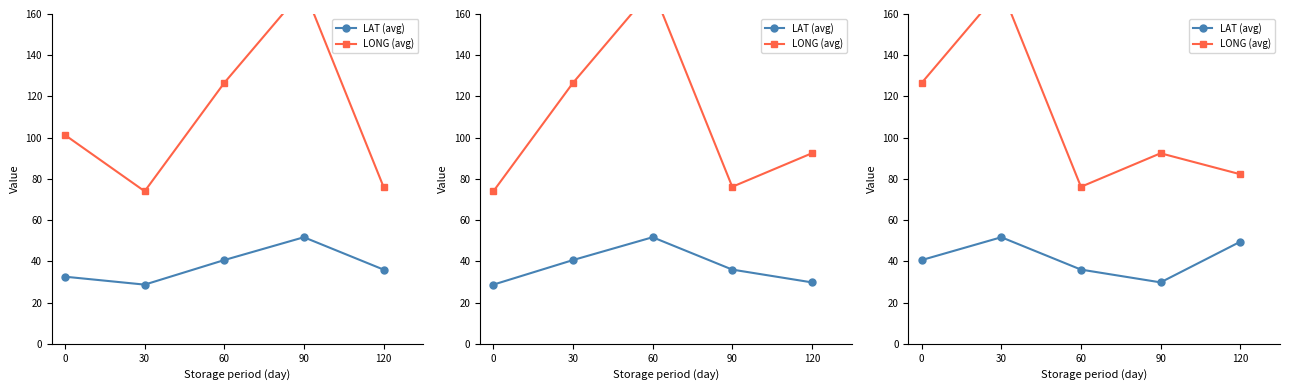

List the series in order of their peak value, lowest first.

LAT (avg), LONG (avg)